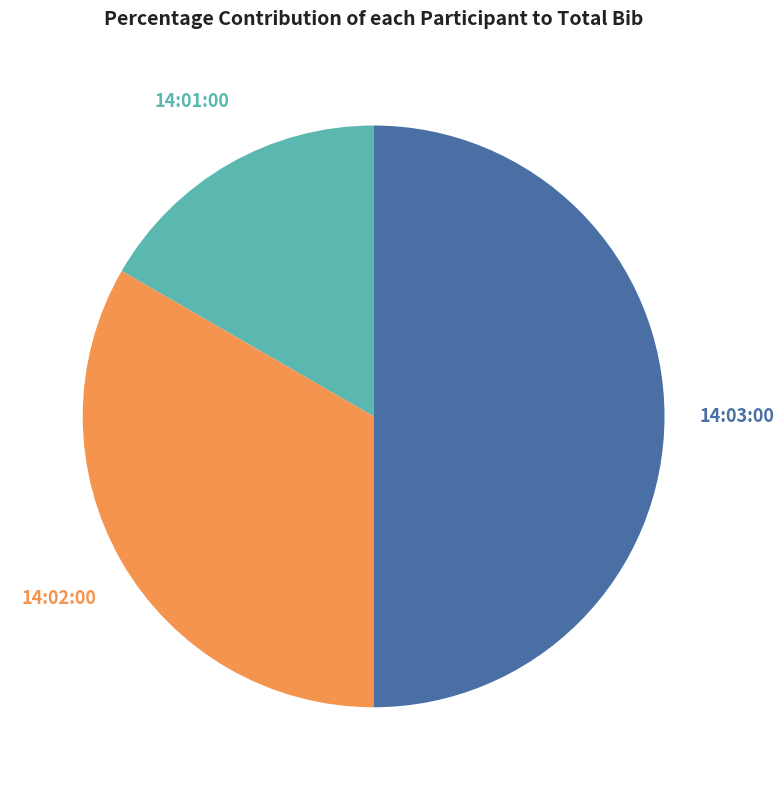

To the nearest percent, what is the difference between the largest and smallest slice percentages?

33%